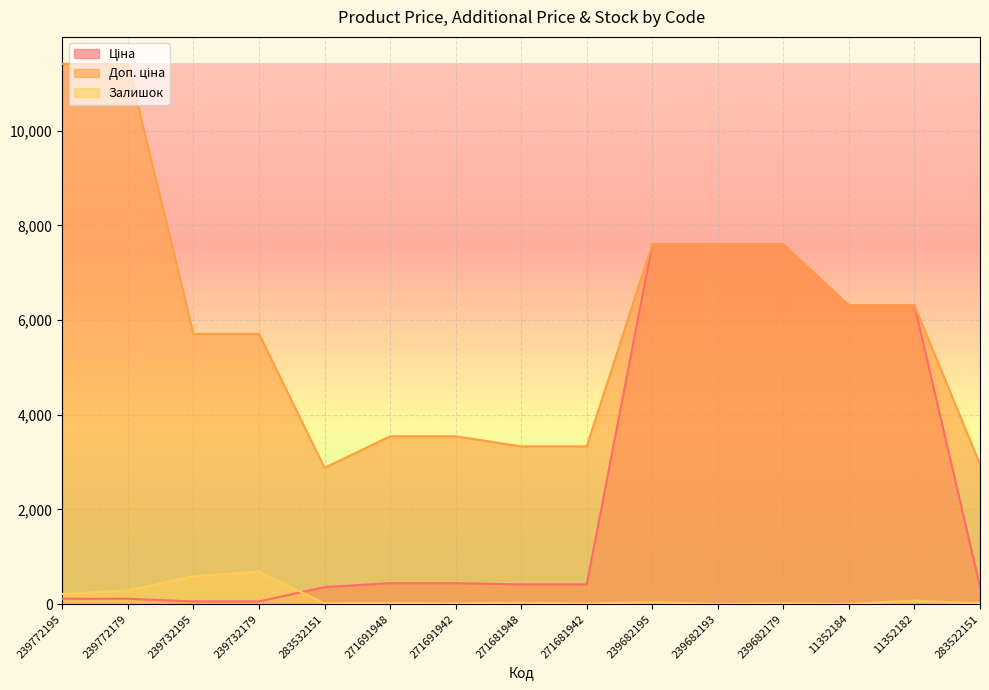

How many values in the Залишок series exceed 22?

7